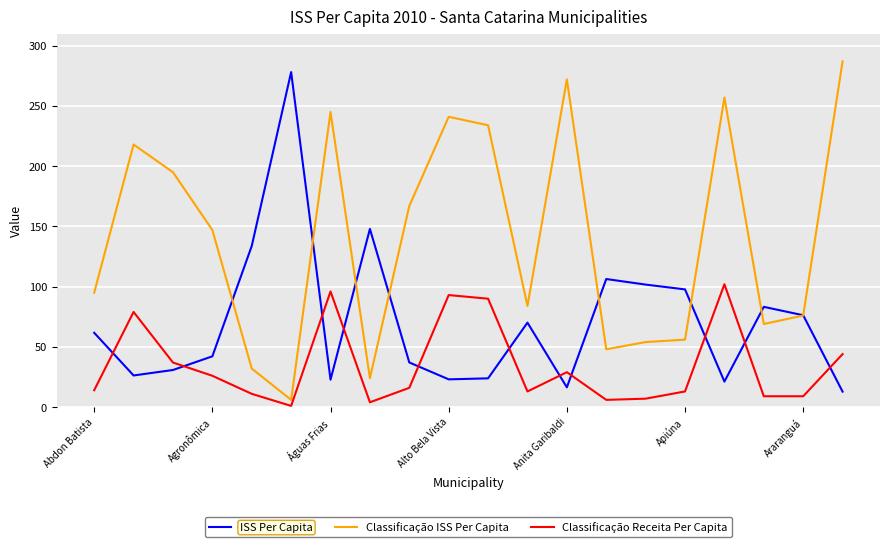

Rank the series by their average value, from lowest to highest.

Classificação Receita Per Capita, ISS Per Capita, Classificação ISS Per Capita